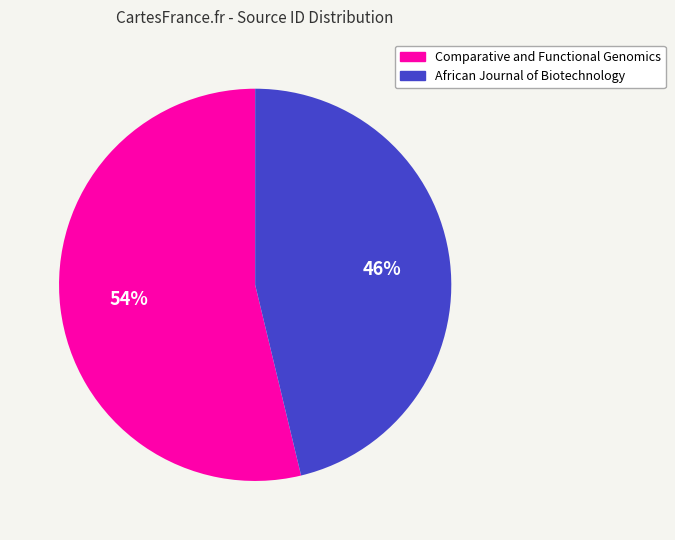

What is the smallest slice in the pie chart?

African Journal of Biotechnology